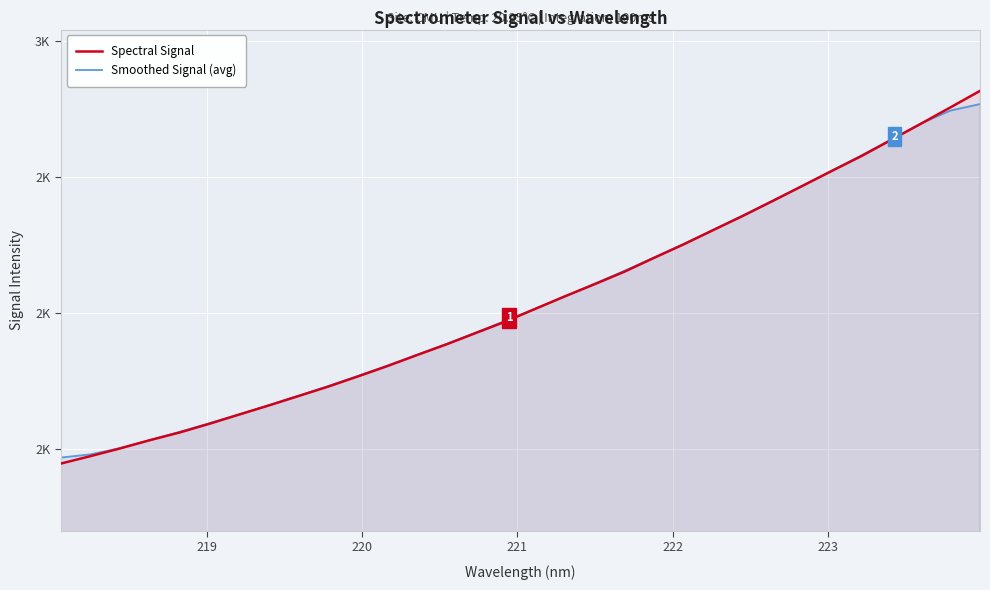

How many data points in Spectral Signal are less than 2015?

16